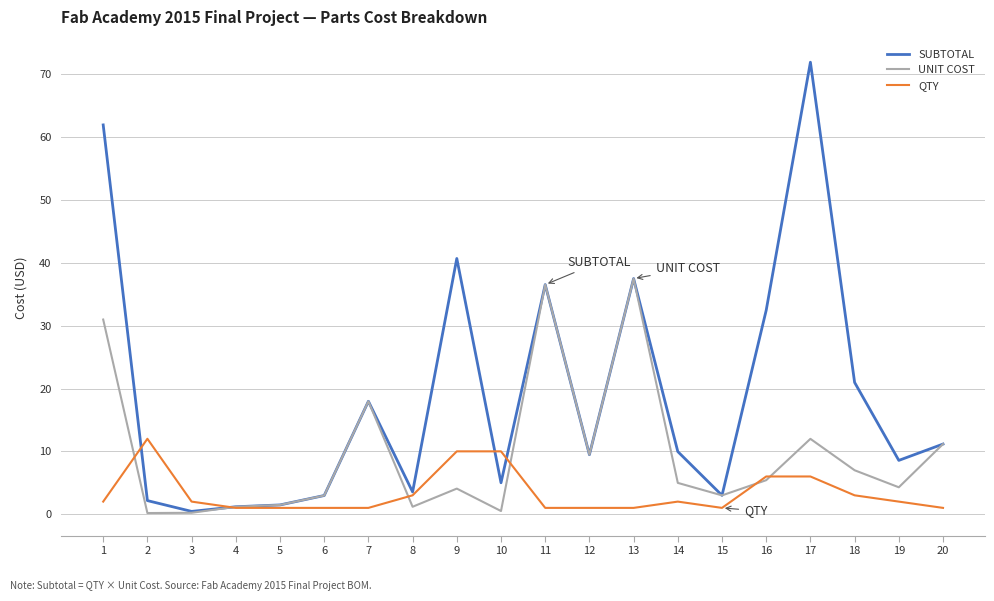

What value does the SUBTOTAL series have at 16?

32.5